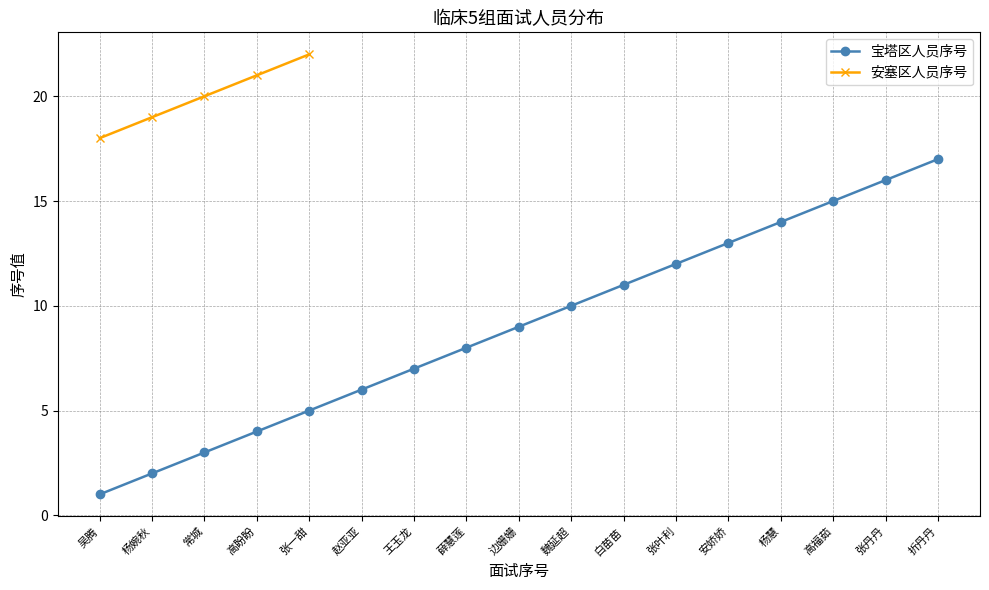

Does the chart have visible grid lines?

Yes